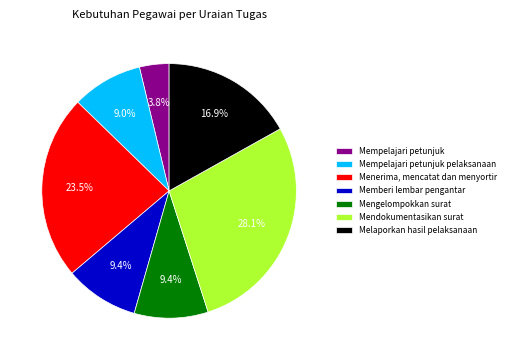

How many segments does this pie chart have?

7